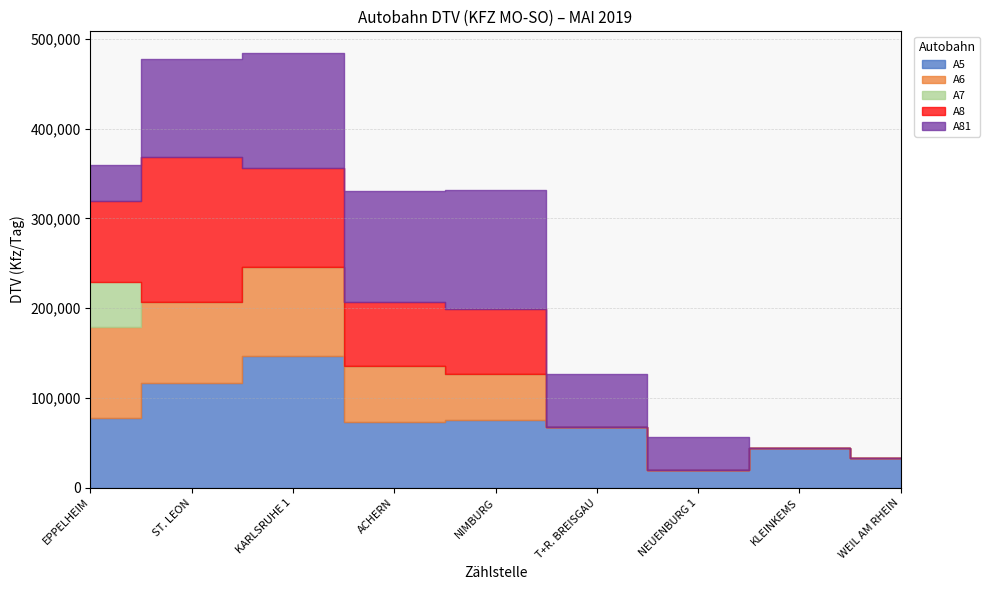

Is it true that A81 equals 37435 at NEUENBURG 1?

True